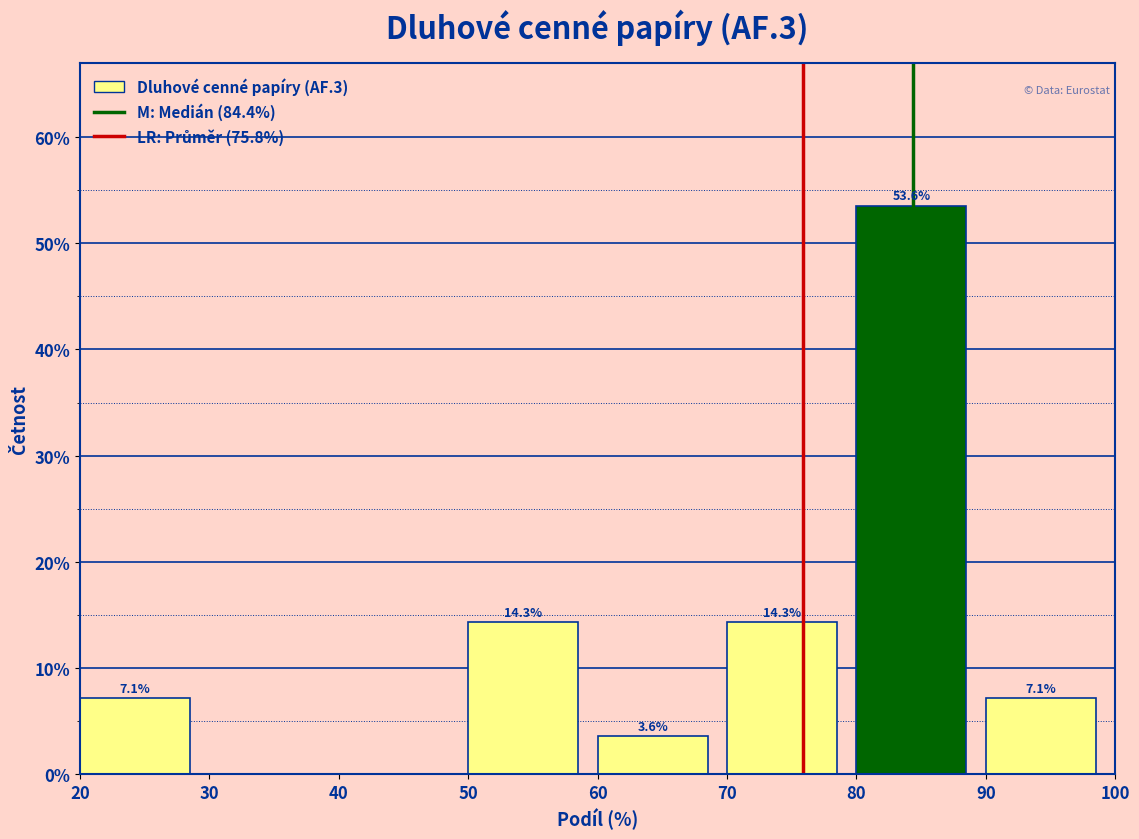

Over which range of the x-axis is the bar tallest?

80 to 90